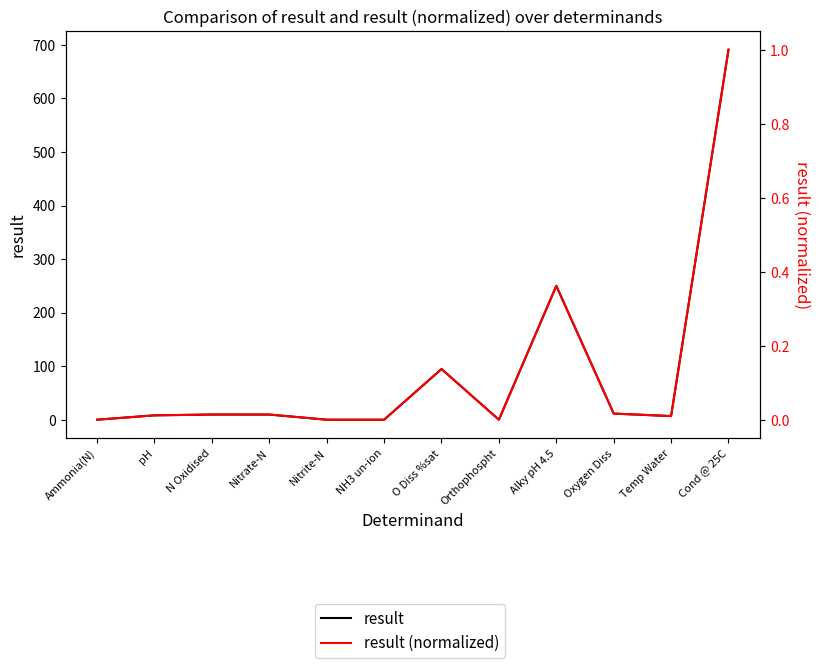

What position from the left is Nitrate-N?

4